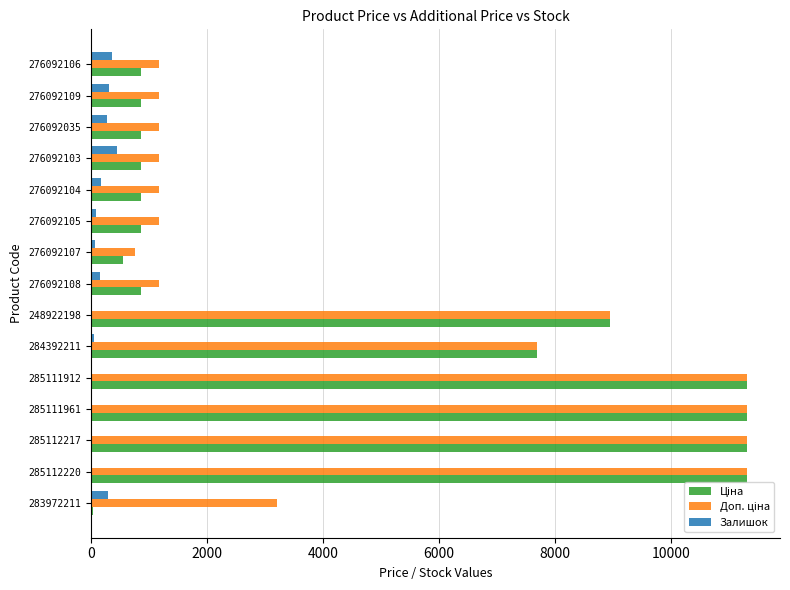

What is the greatest value displayed?

11312.5